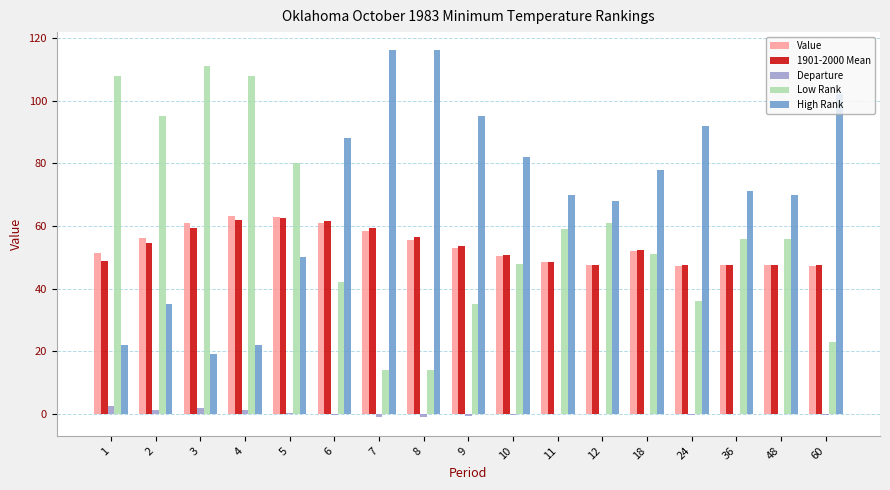

What is the sum of all Value values?

910.7